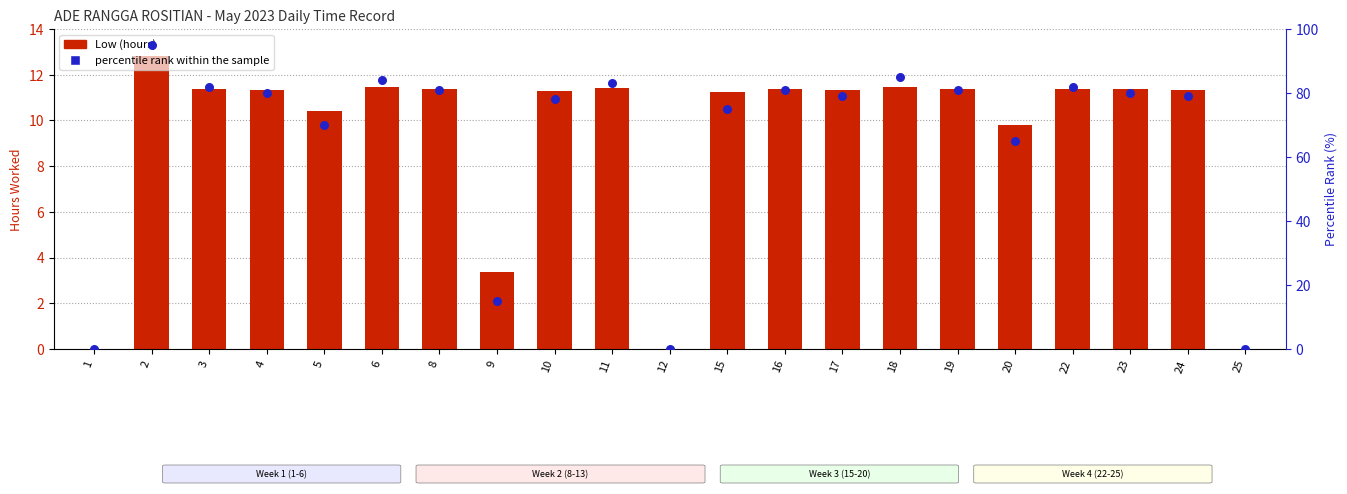

What is the total value across all series at 10?

89.3